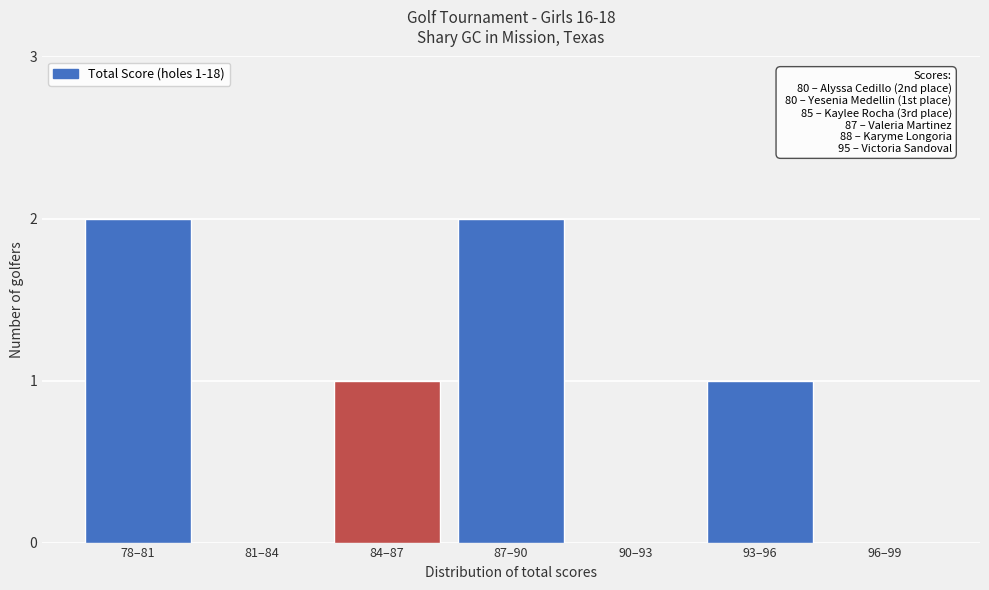

Reading left to right, what are all the values shown in this chart?

78–81=2	81–84=0	84–87=1	87–90=2	90–93=0	93–96=1	96–99=0